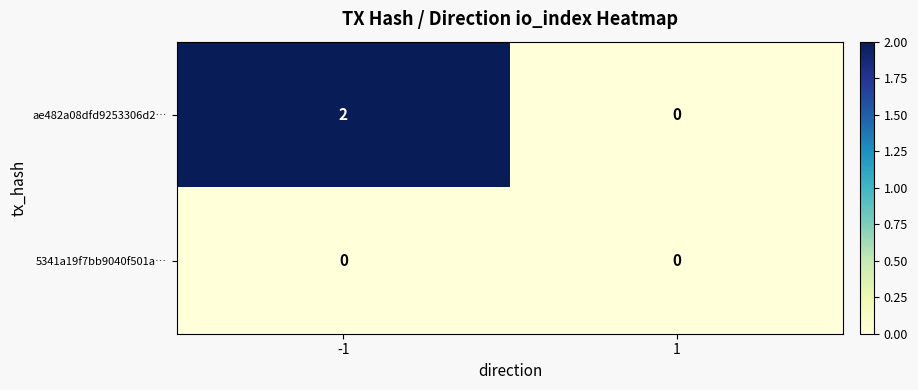

Rank the series by their average value, from lowest to highest.

5341a19f7bb9040f501a…, ae482a08dfd9253306d2…